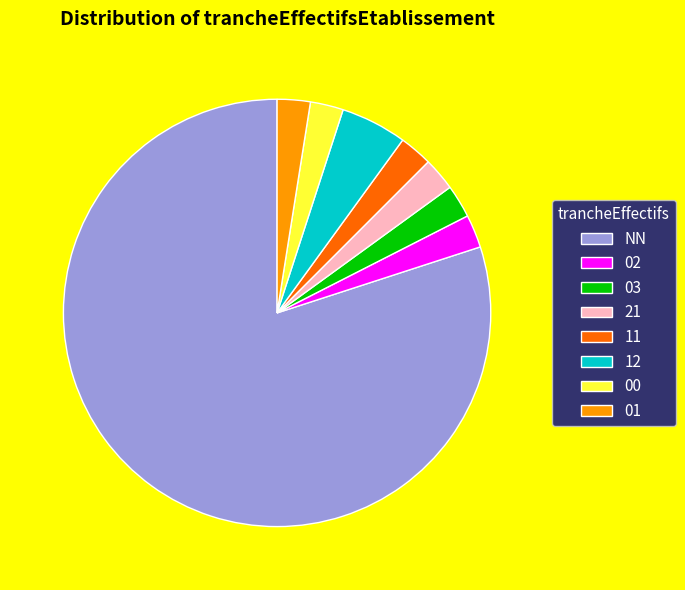

What is the largest slice in the pie chart?

NN